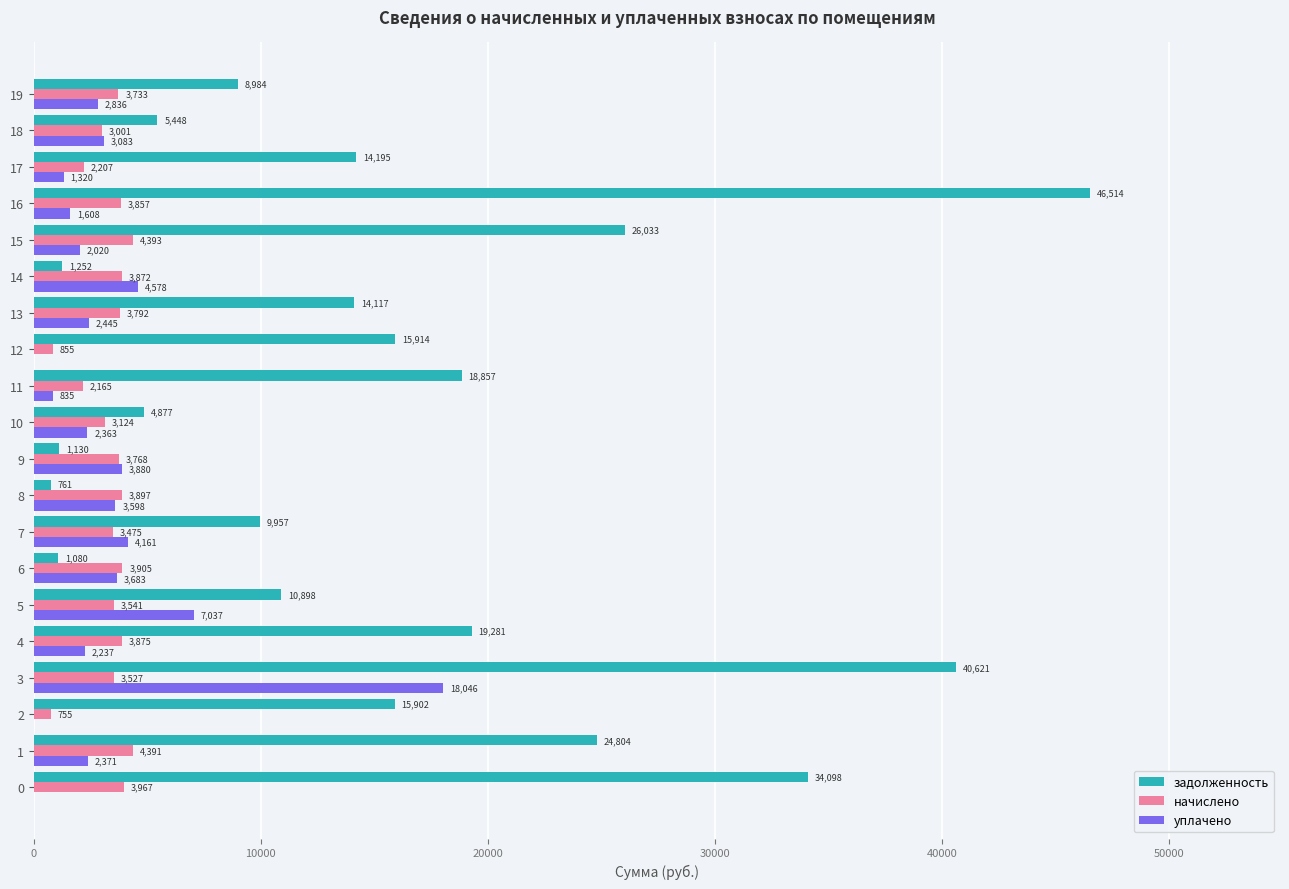

Is it true that уплачено equals 1608.2 at 16?

True